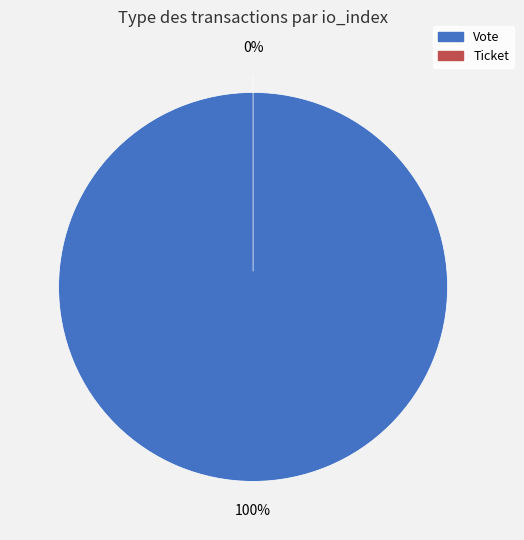

What percentage do Vote and Ticket together represent?

100.0%